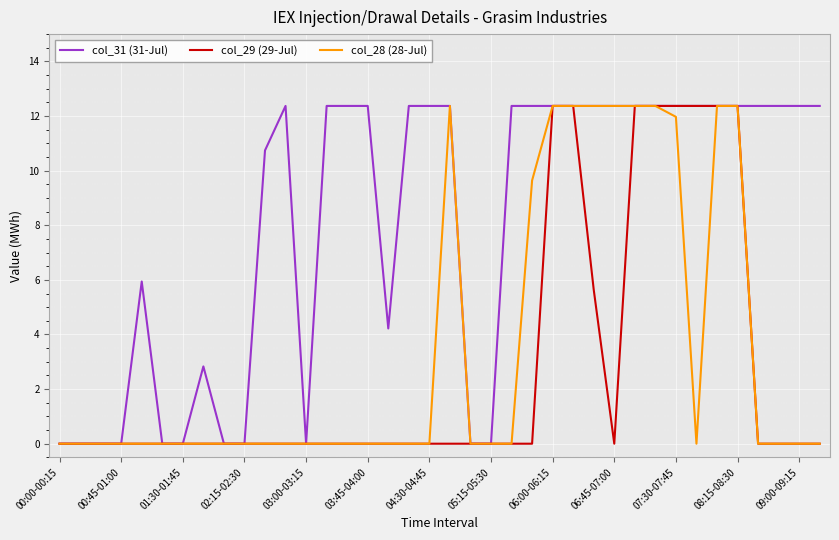

Does the chart display data point markers on the line(s)?

No